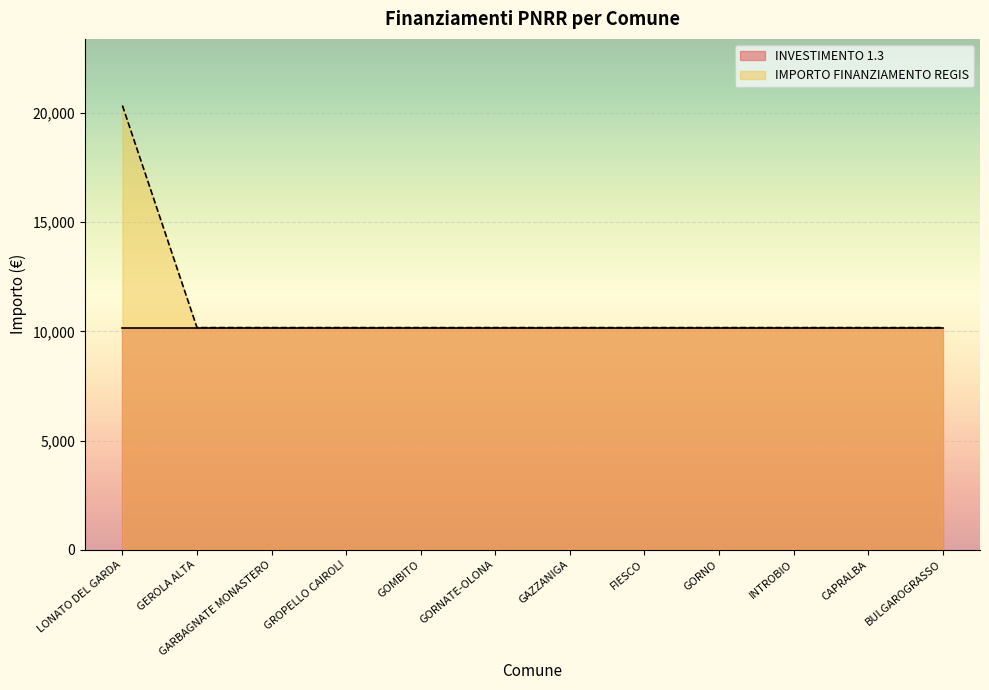

Reading right to left, transcribe all the data shown in this chart.

BULGAROGRASSO=10172	CAPRALBA=10172	INTROBIO=10172	GORNO=10172	FIESCO=10172	GAZZANIGA=10172	GORNATE-OLONA=10172	GOMBITO=10172	GROPELLO CAIROLI=10172	GARBAGNATE MONASTERO=10172	GEROLA ALTA=10172	LONATO DEL GARDA=20344